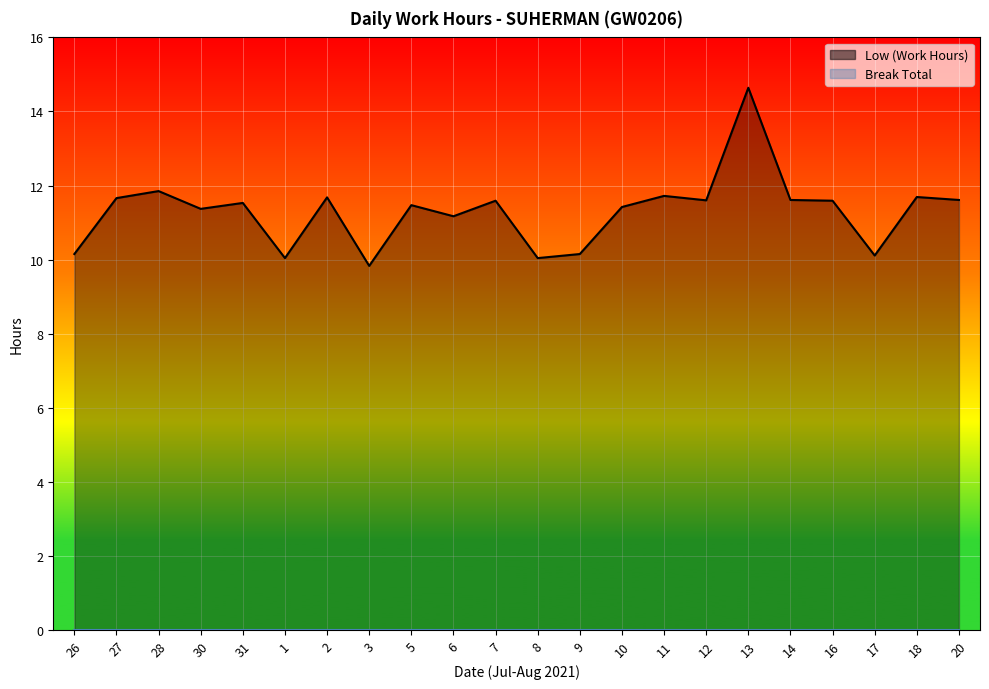

List the labels in order of value, smallest first.

3, 1, 8, 17, 26, 9, 6, 30, 10, 5, 31, 7, 16, 12, 14, 20, 27, 2, 18, 11, 28, 13